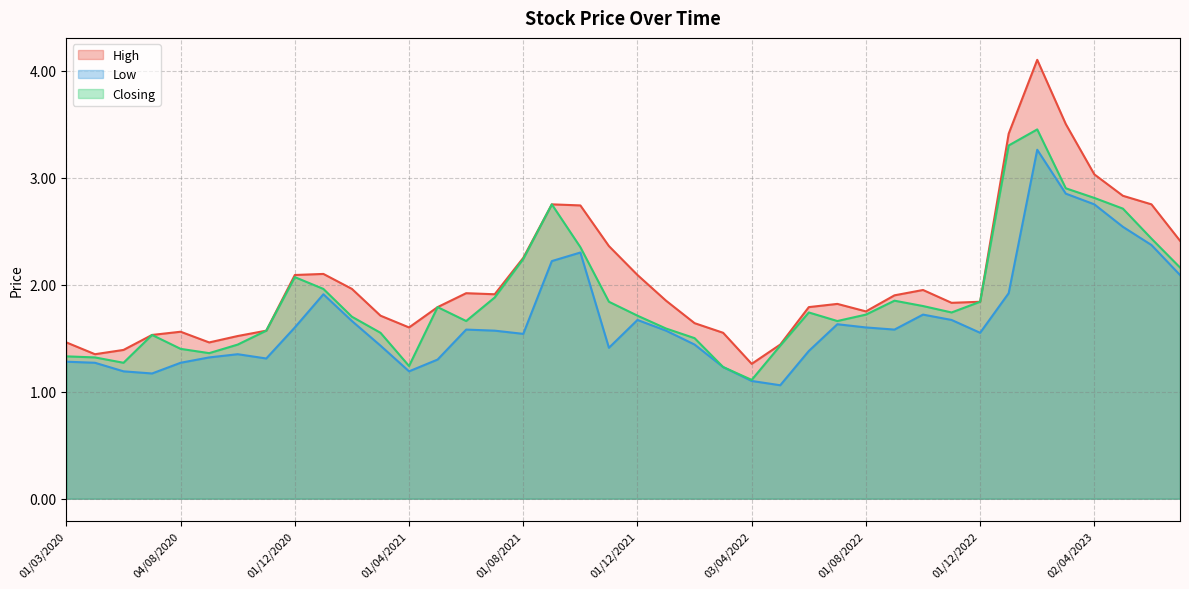

Which series has the largest range (max minus min)?

High